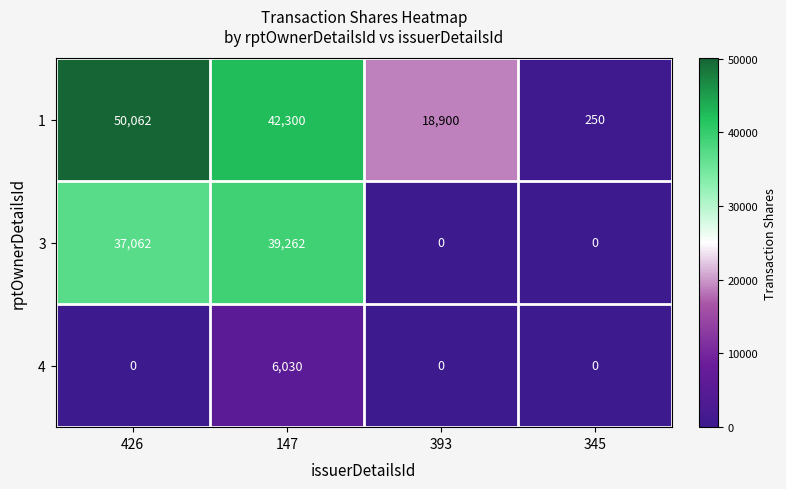

The 3 series shows 66649 at 426. True or false?

False